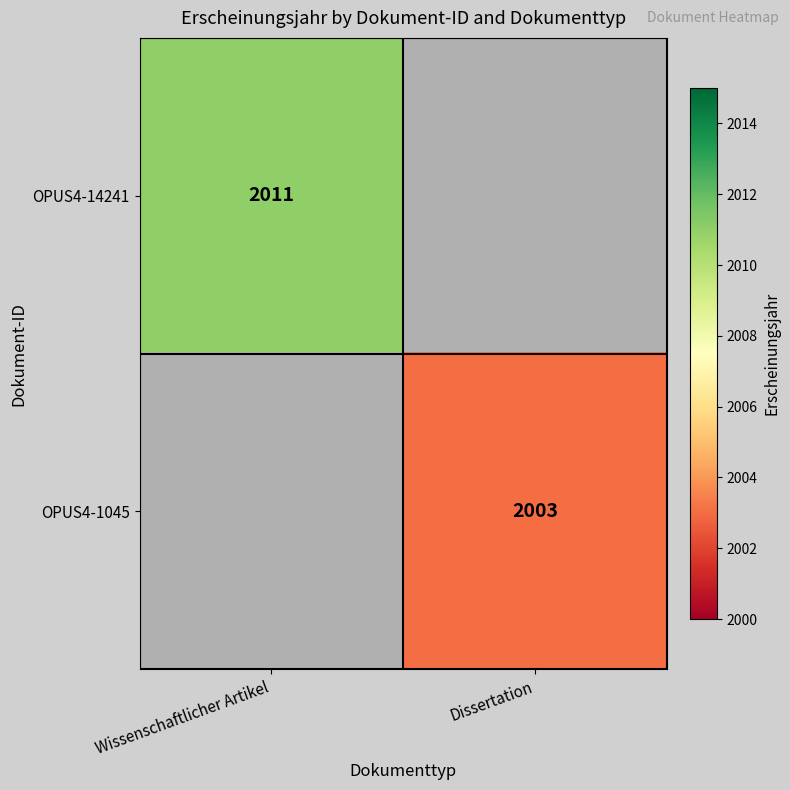

At how many categories does at least one series exceed 1594?

2